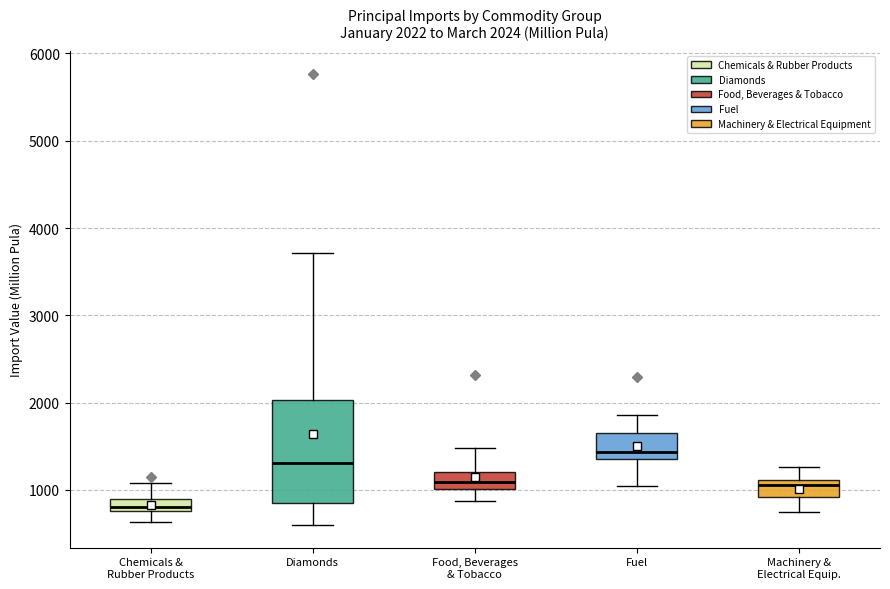

Comparing the boxes themselves (not the whiskers), which one is the tallest?

Diamonds